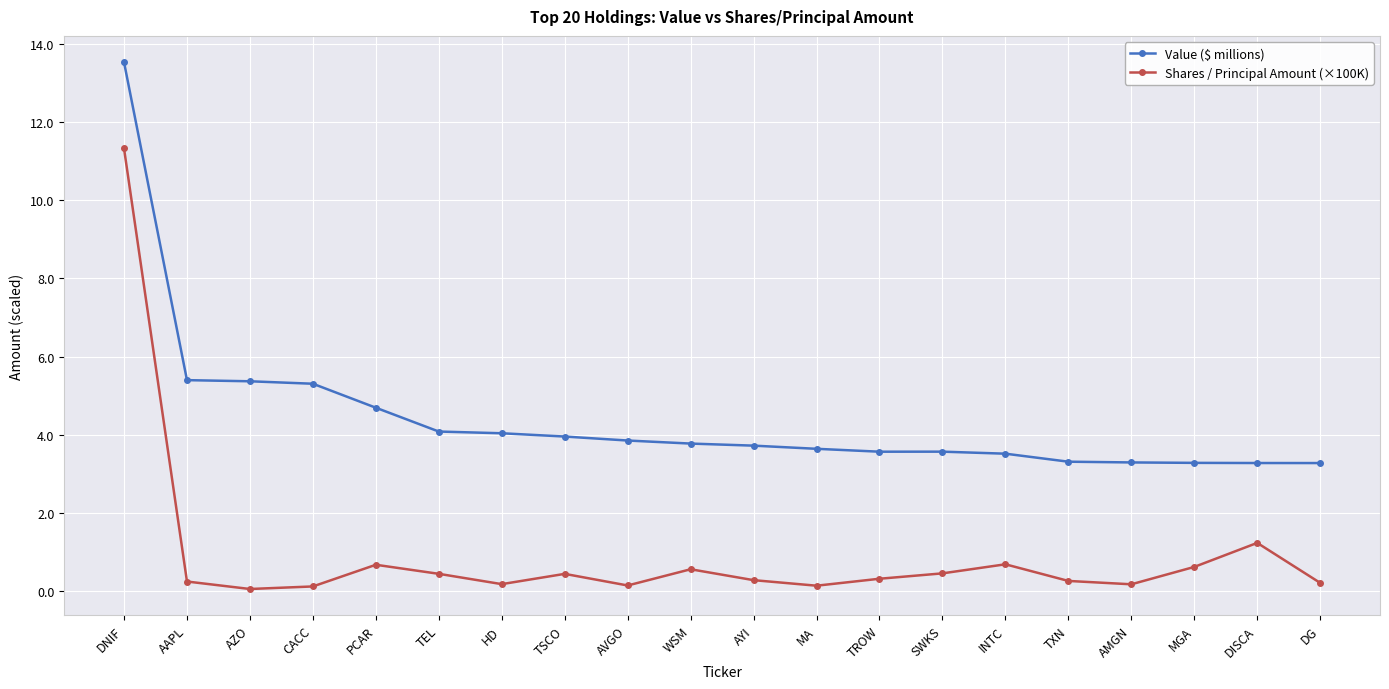

Rank the series by their maximum value, from lowest to highest.

Shares / Principal Amount (×100K), Value ($ millions)